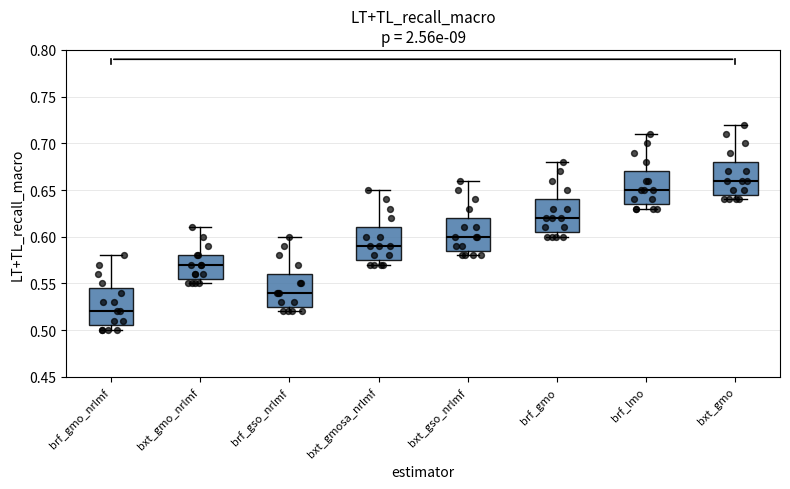

Which box's median line is the highest?

bxt_gmo